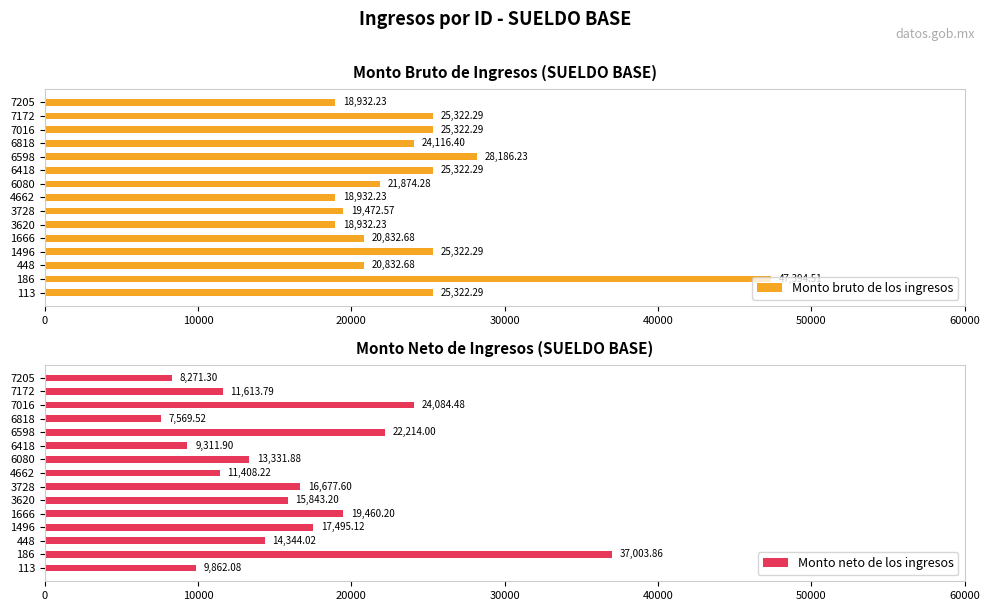

What is the lowest value of the Monto bruto de los ingresos series?

18932.2